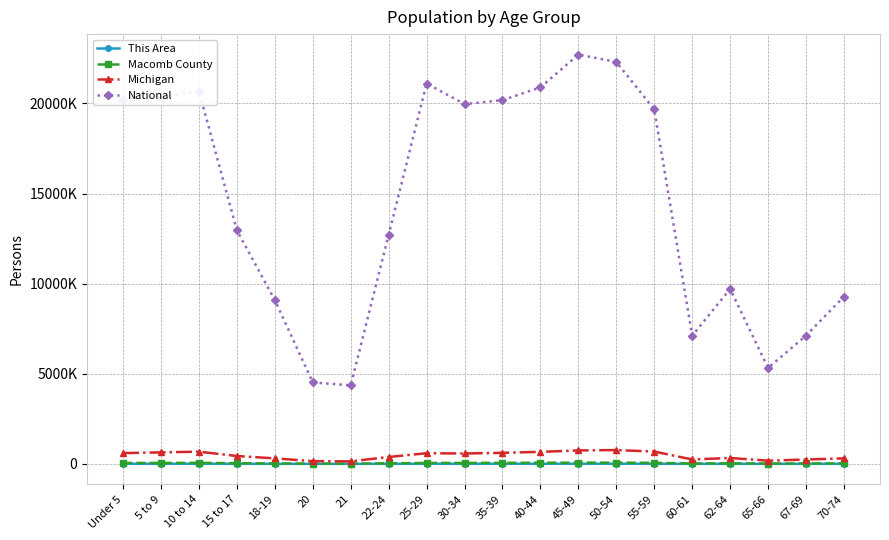

What are all the series names shown in the legend?

This Area, Macomb County, Michigan, National